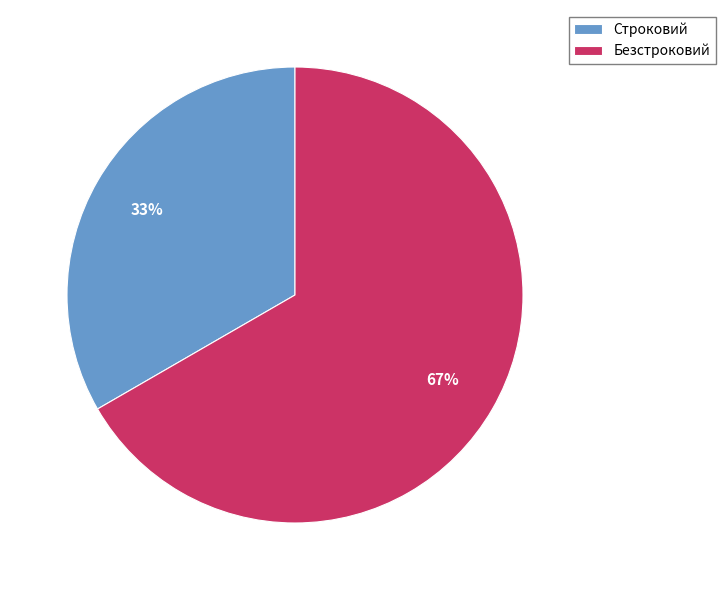

What percentage is the Строковий slice, to the nearest percent?

33%